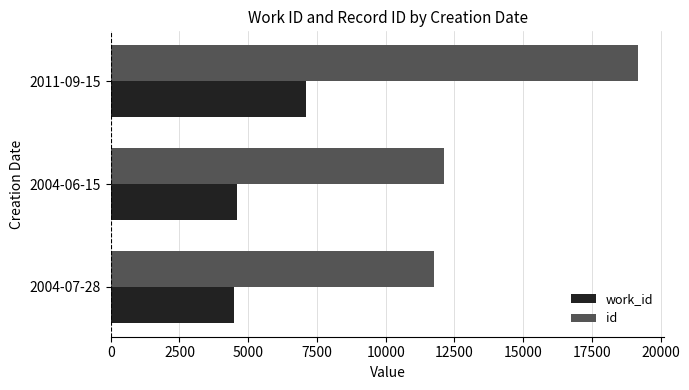

What is the difference between the highest and lowest values at 2011-09-15?

12084